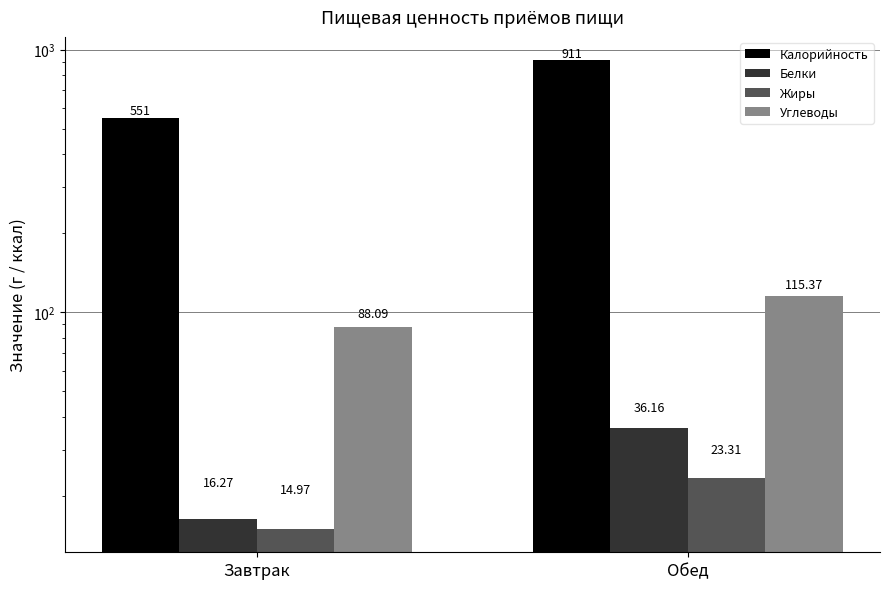

Which series changed the most between Завтрак and Обед?

Калорийность